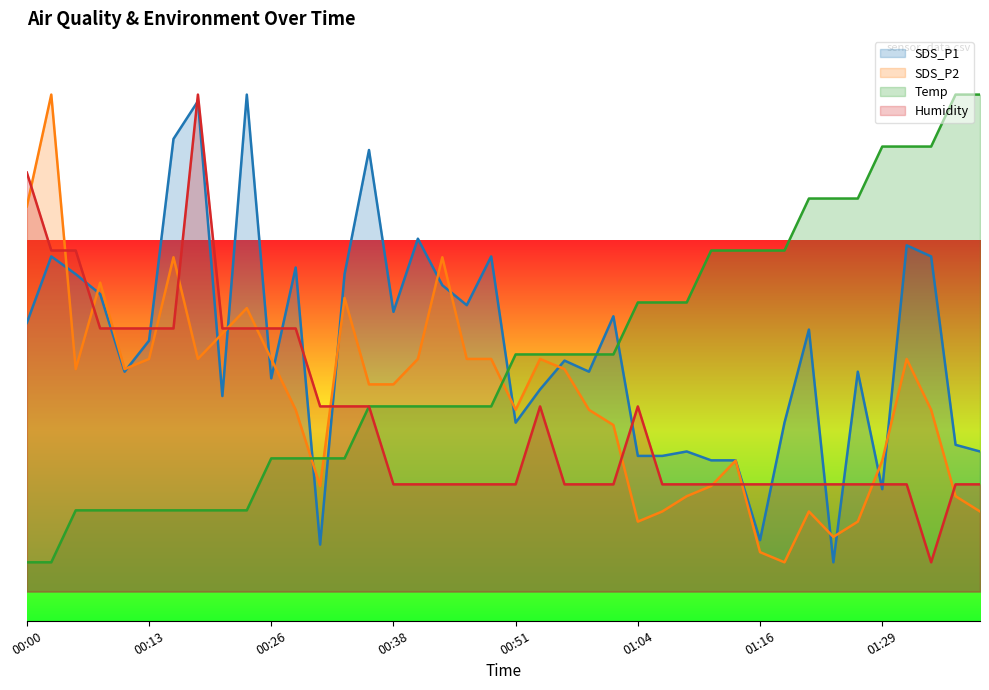

What is the value of the SDS_P1 point at the 23rd from the left?

39.5